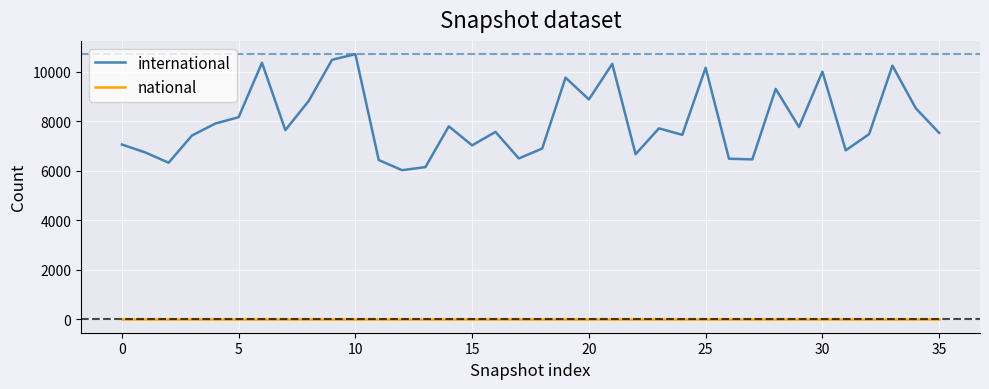

List the series in order of their overall mean, lowest first.

national, international